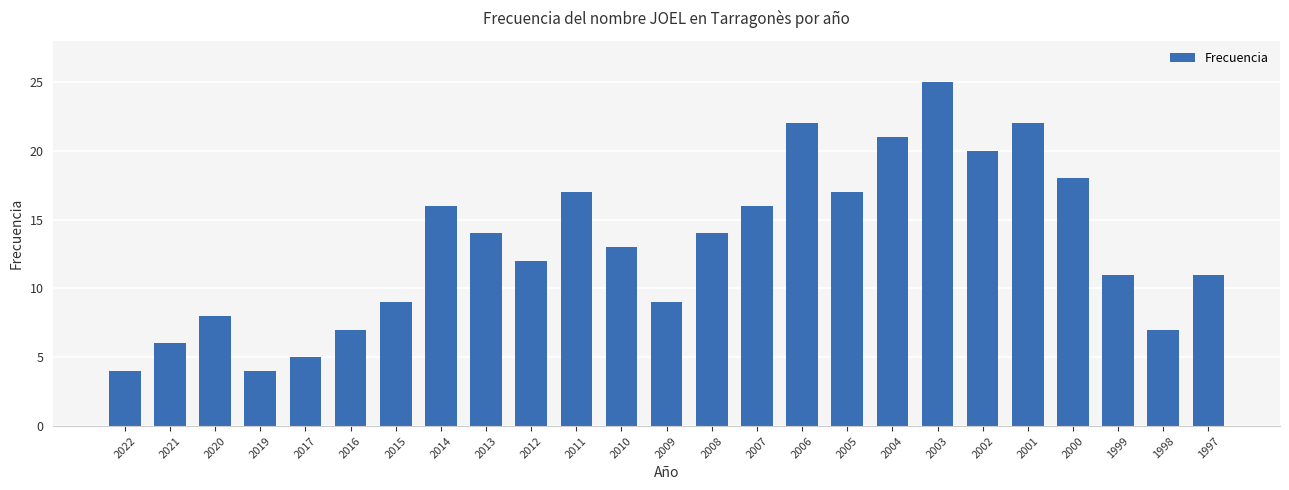

What is the ratio of the value at 2013 to the value at 2017?

2.8